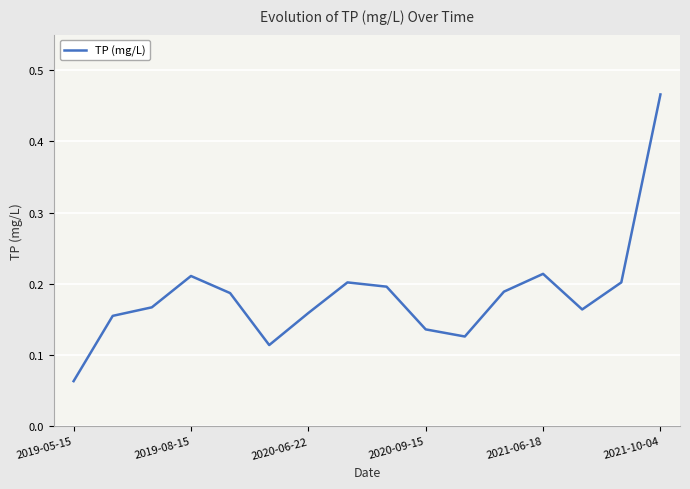

At which category does the chart reach its peak across all series?

2021-10-04